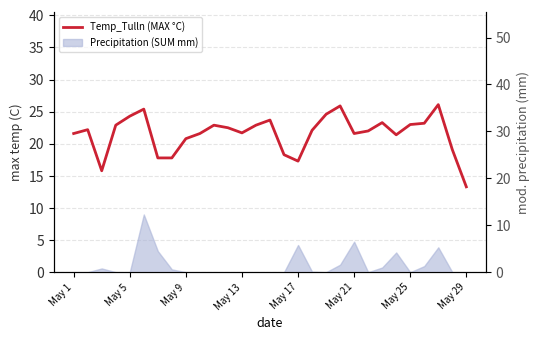

True or false: the data shows 27.9 at 27.

False